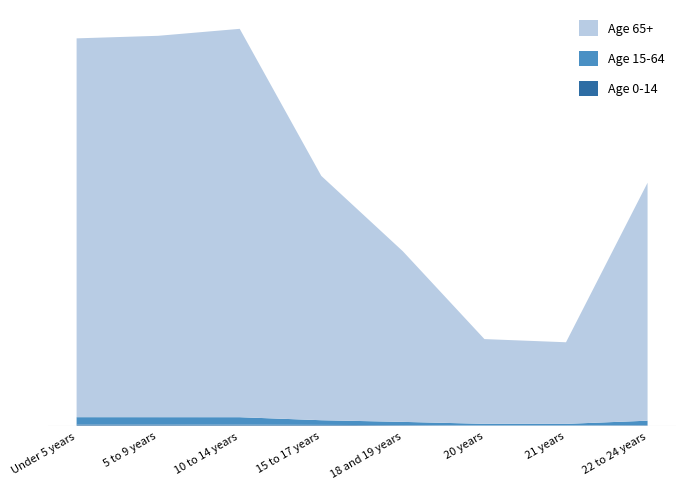

Does the chart have visible grid lines?

Yes